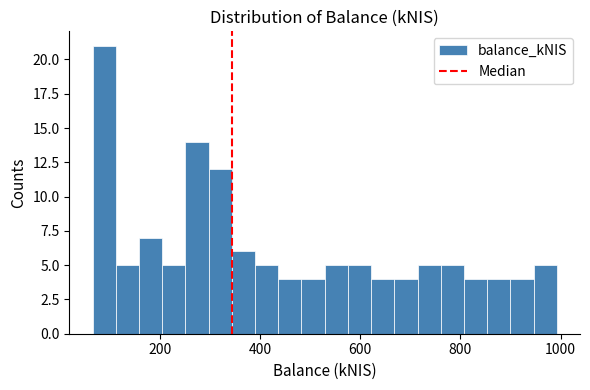

Read against the x-axis, roughly where is the centre of the tallest bar?

80